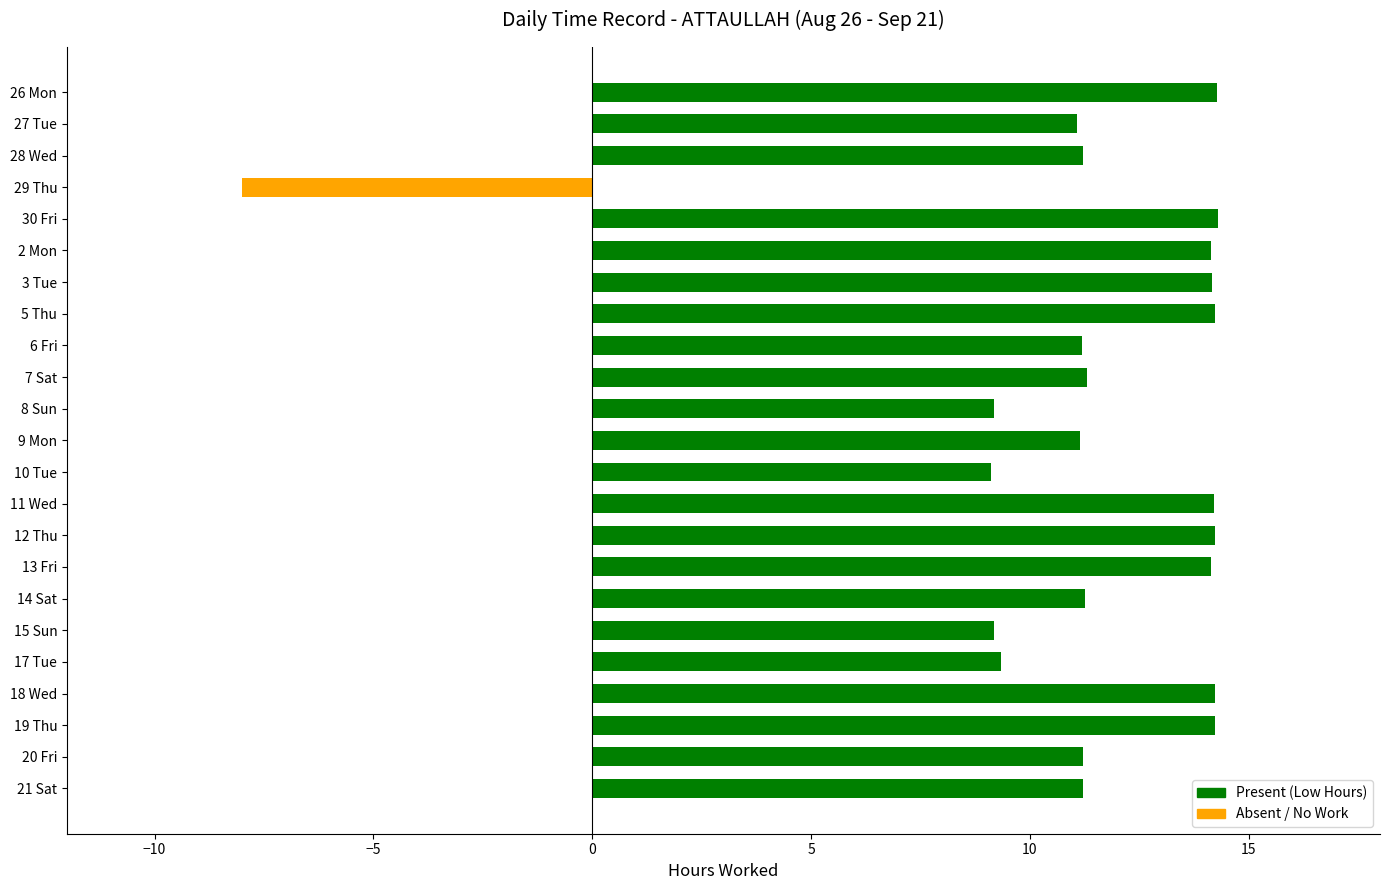

What is the difference between the maximum and minimum values?

22.3